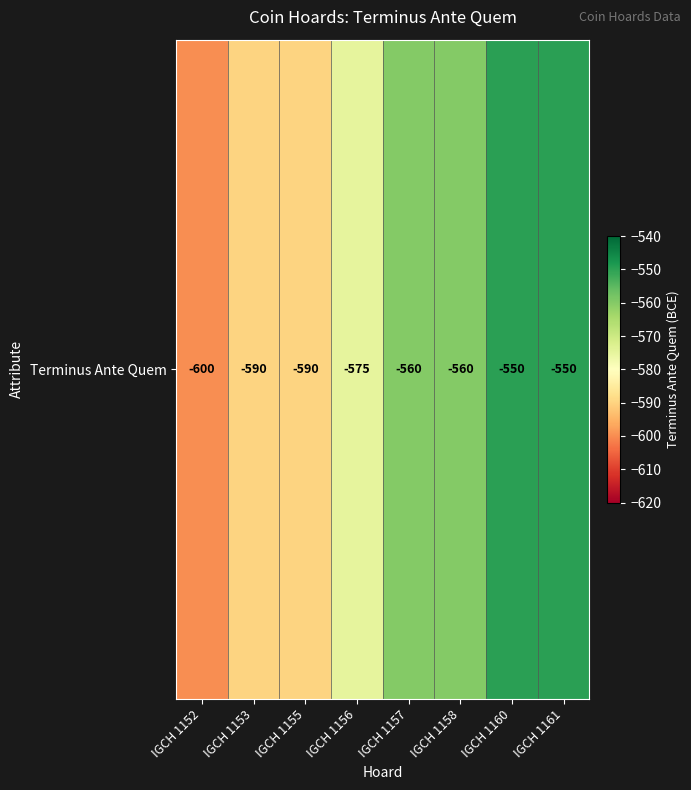

Which category has the highest value across all series?

IGCH 1160